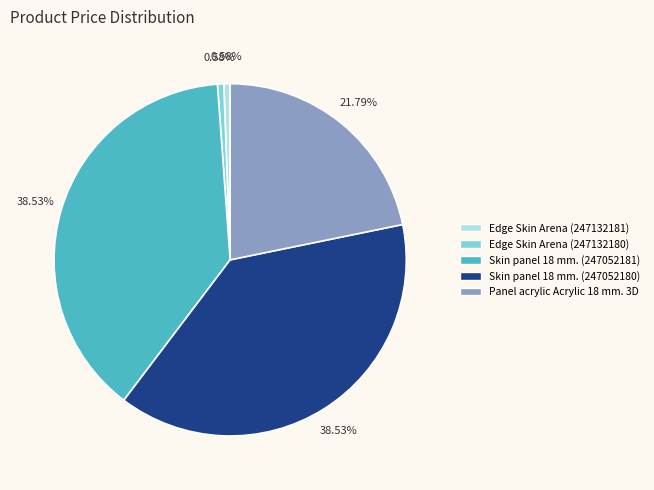

Is Edge Skin Arena (247132181) the majority of the pie?

No